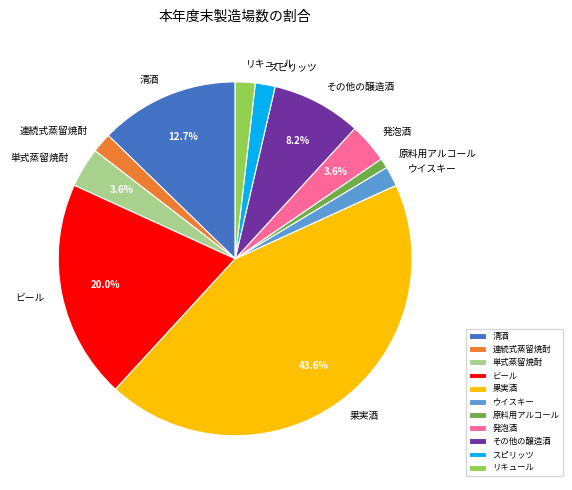

Which has a higher value, 発泡酒 or 原料用アルコール?

発泡酒